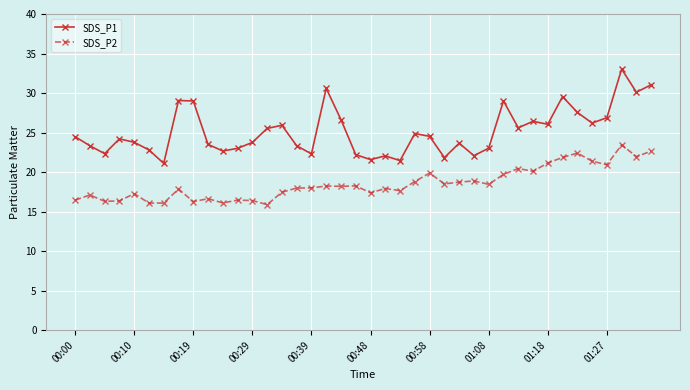

What is the minimum value for SDS_P1?

21.1